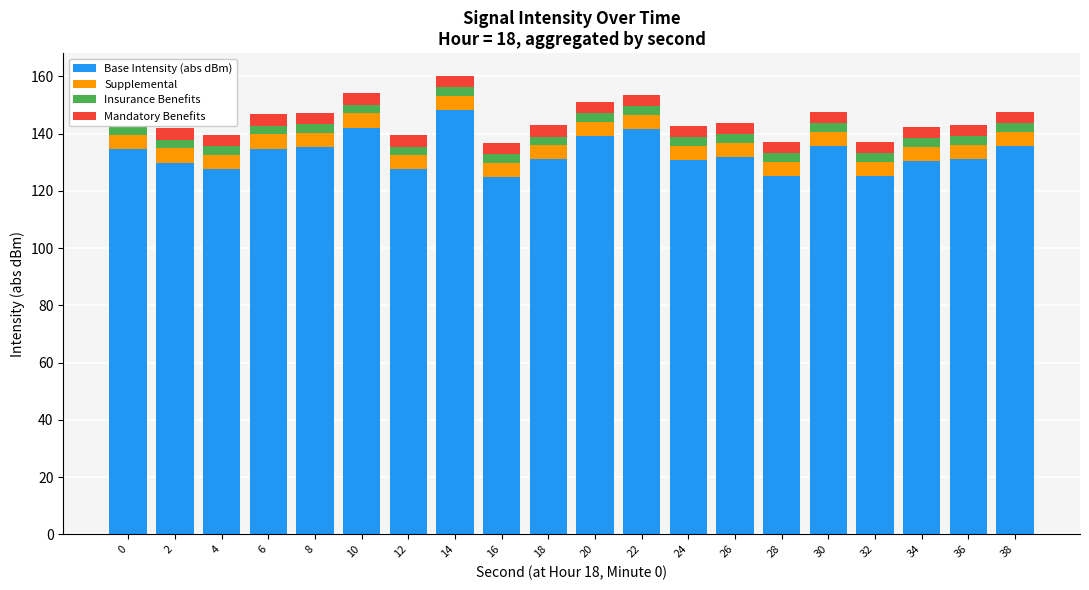

Rank the series by their maximum value, from highest to lowest.

Base Intensity (abs dBm), Supplemental, Mandatory Benefits, Insurance Benefits